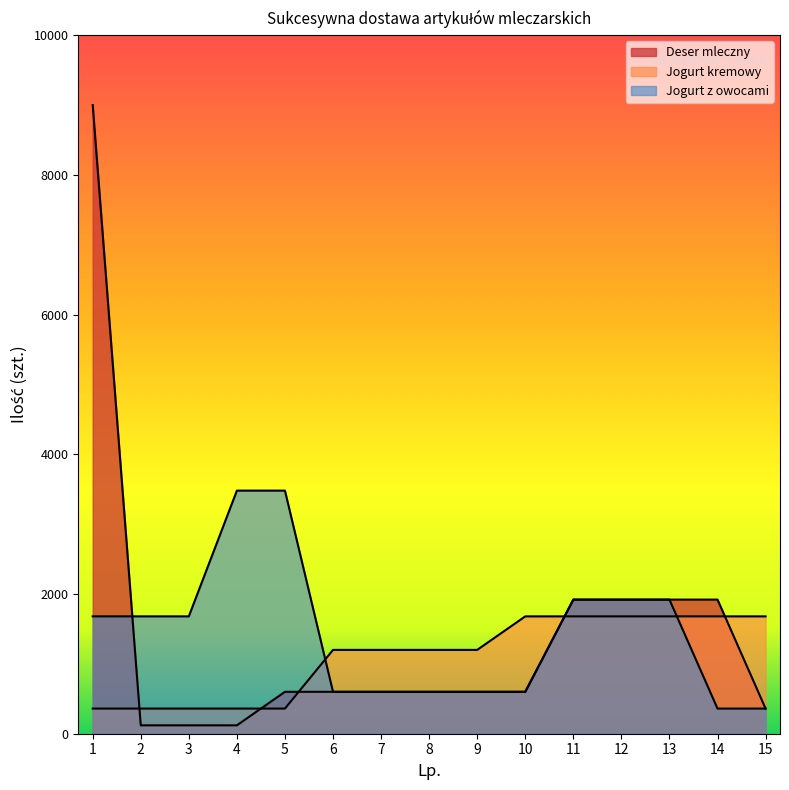

Reading left to right, what are all the values shown in this chart?

Deser mleczny: 1=9000	2=120	3=120	4=120	5=600	6=600	7=600	8=600	9=600	10=600	11=1920	12=1920	13=1920	14=1920	15=360
Jogurt kremowy: 1=360	2=360	3=360	4=360	5=360	6=1200	7=1200	8=1200	9=1200	10=1680	11=1680	12=1680	13=1680	14=1680	15=1680
Jogurt z owocami: 1=1680	2=1680	3=1680	4=3480	5=3480	6=600	7=600	8=600	9=600	10=600	11=1920	12=1920	13=1920	14=360	15=360